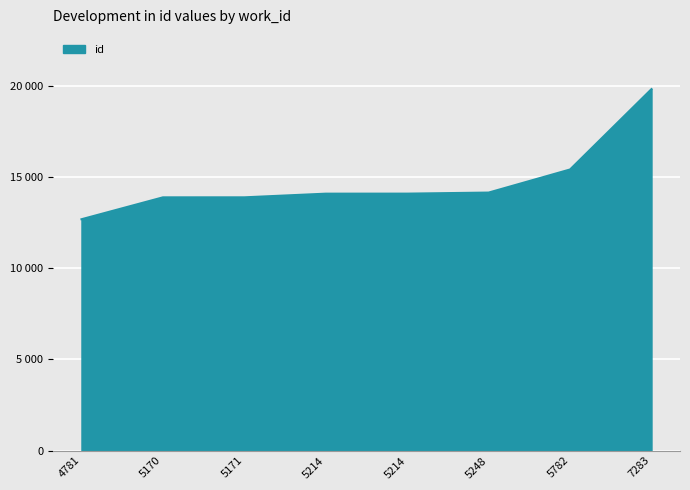

What is the sum of all values?

118122